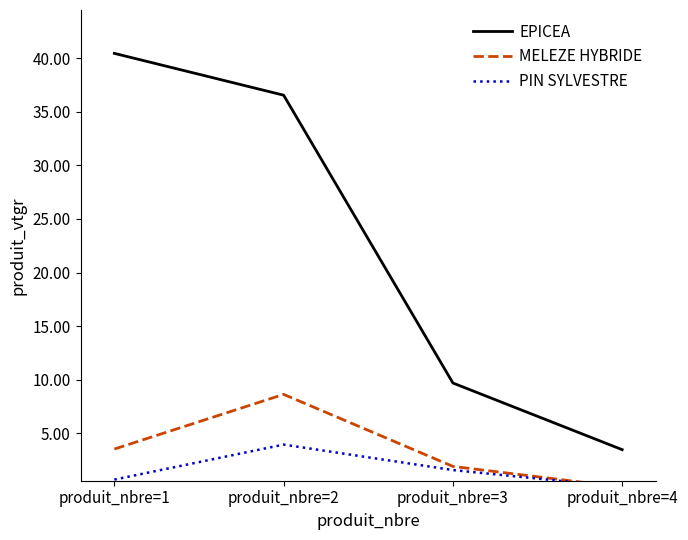

The PIN SYLVESTRE series shows 0.0 at produit_nbre=4. True or false?

True